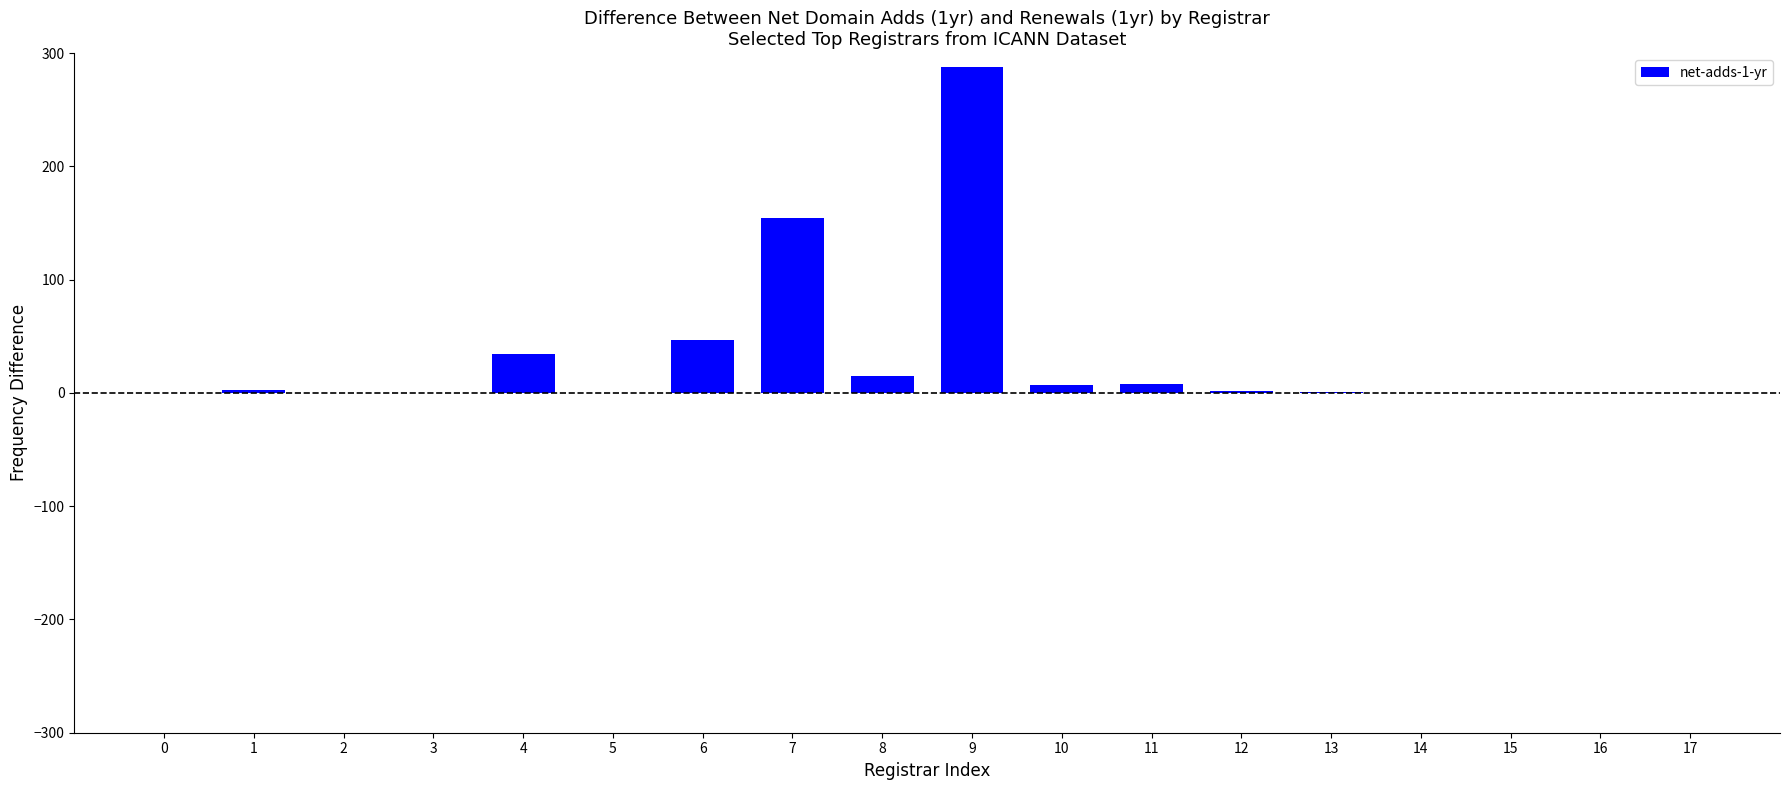

Which has a higher value, 8 or 4?

4